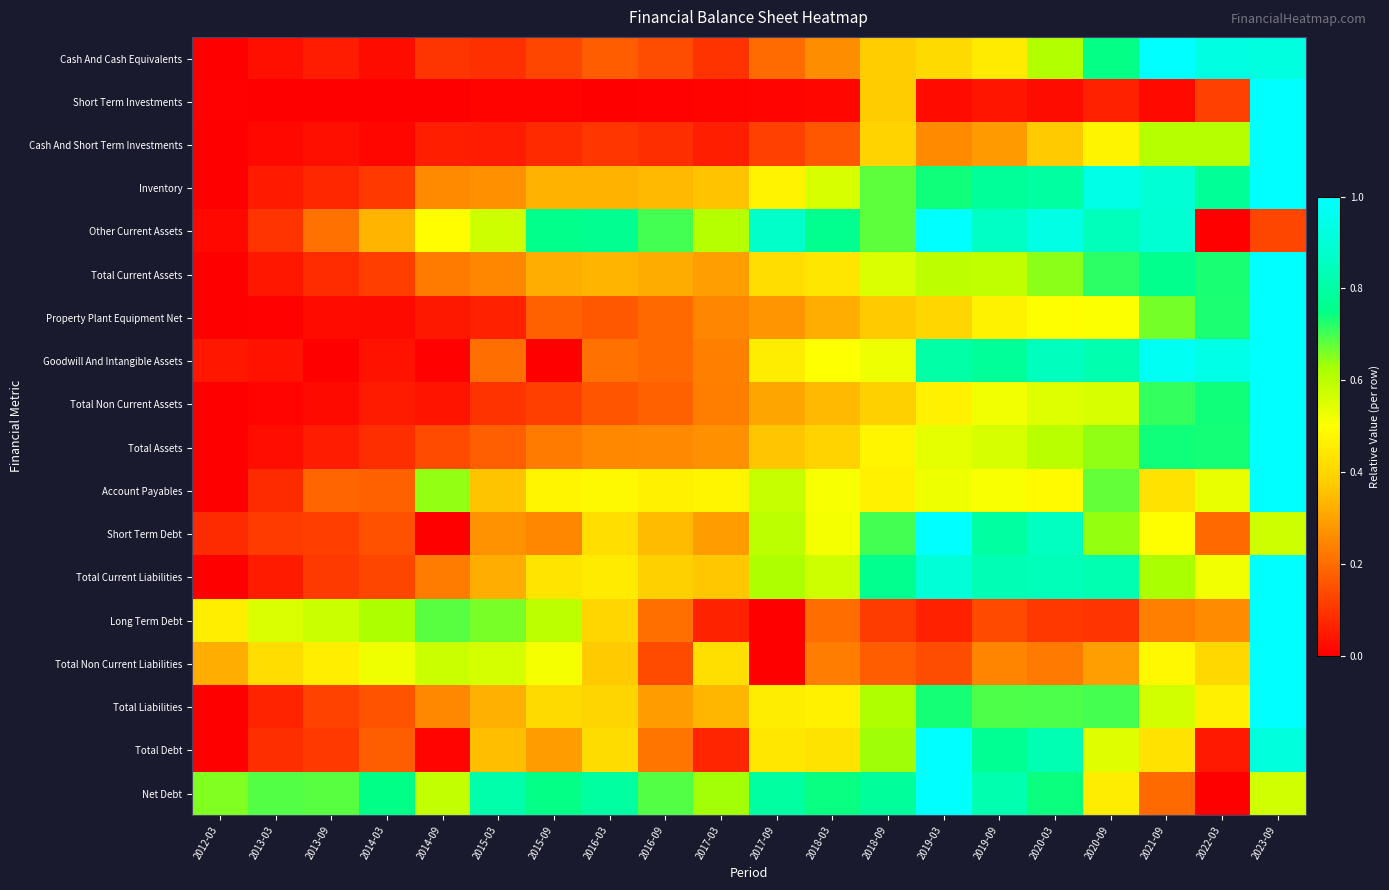

Rank the series by their maximum value, from lowest to highest.

Cash And Cash Equivalents, Short Term Investments, Cash And Short Term Investments, Inventory, Other Current Assets, Total Current Assets, Property Plant Equipment Net, Goodwill And Intangible Assets, Total Non Current Assets, Total Assets, Account Payables, Short Term Debt, Total Current Liabilities, Long Term Debt, Total Non Current Liabilities, Total Liabilities, Total Debt, Net Debt